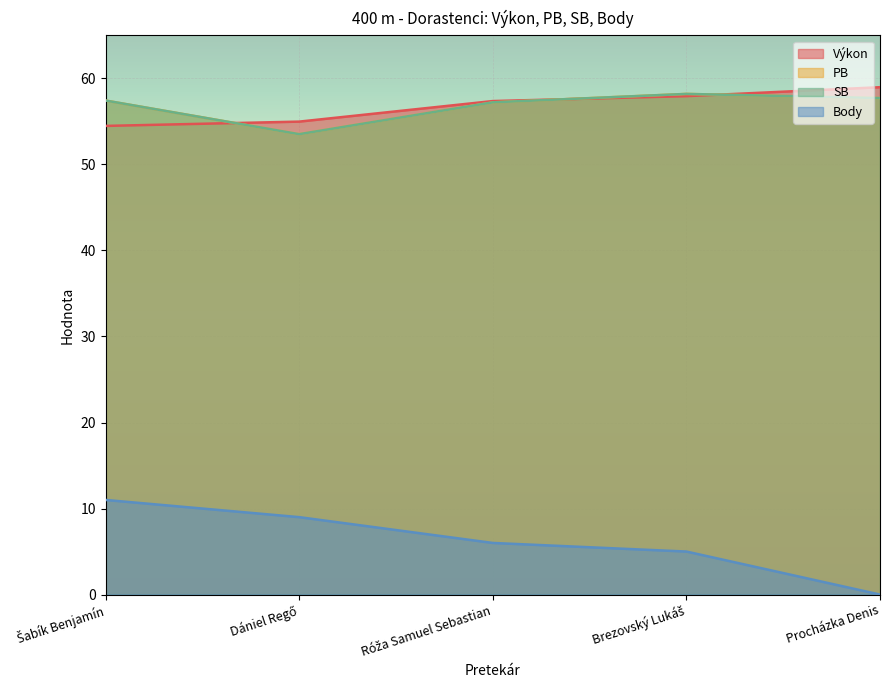

In PB, how many points are lower than both neighbors (excluding endpoints)?

1